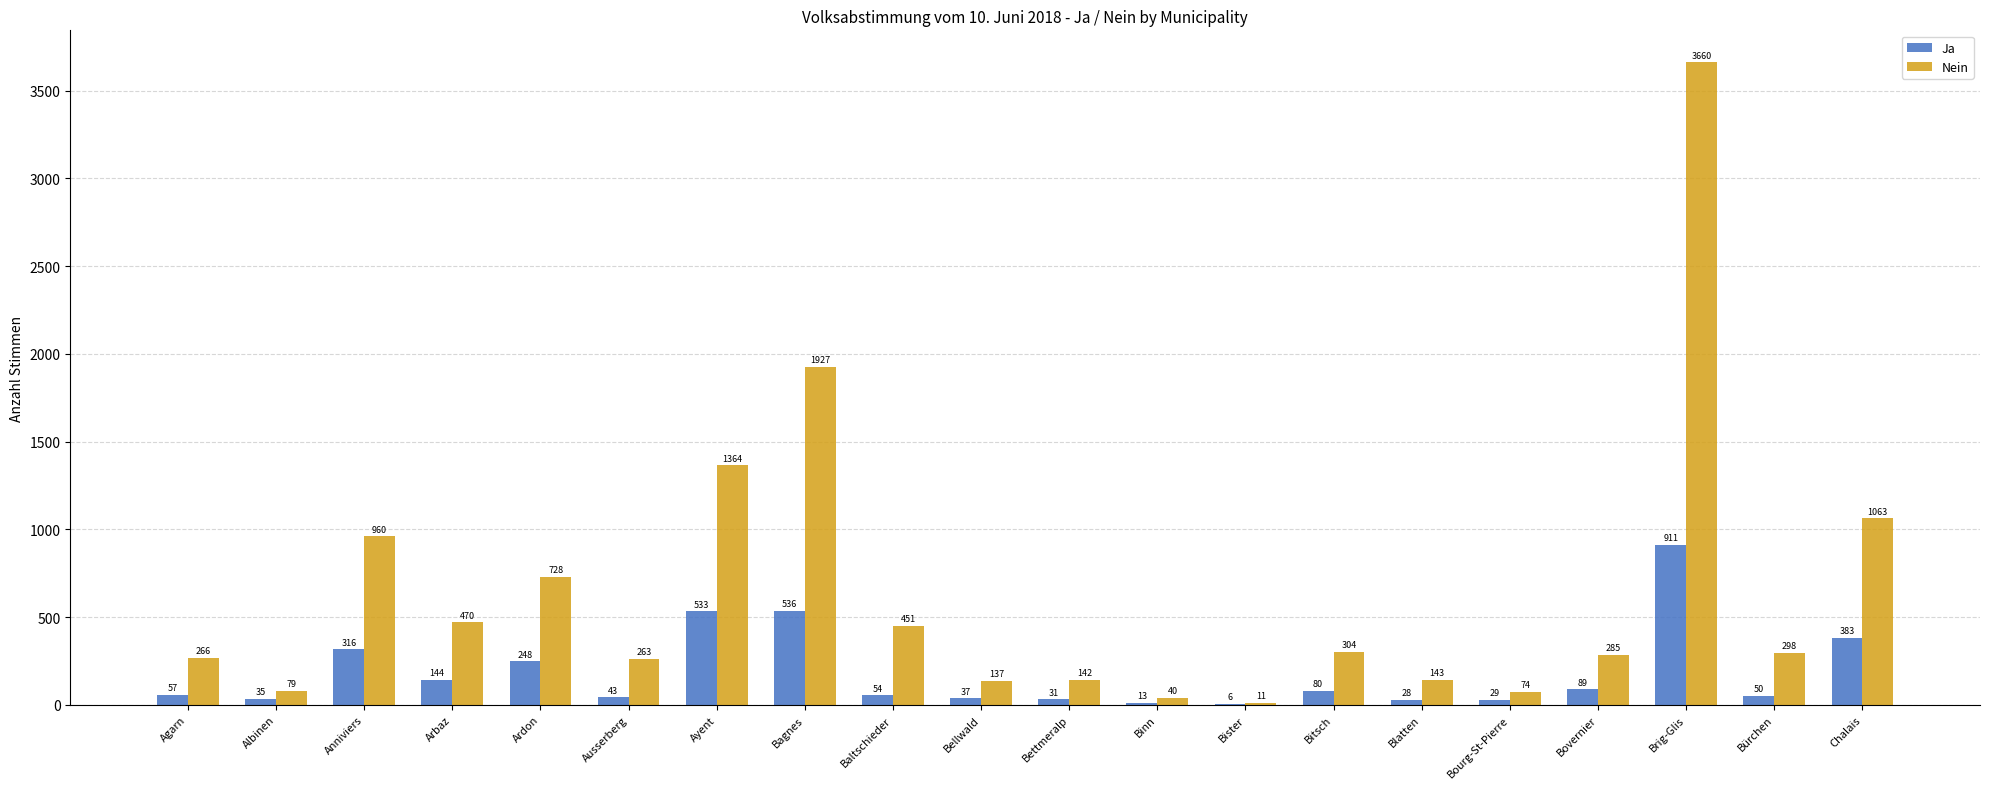

What is the maximum value shown in the chart?

3660